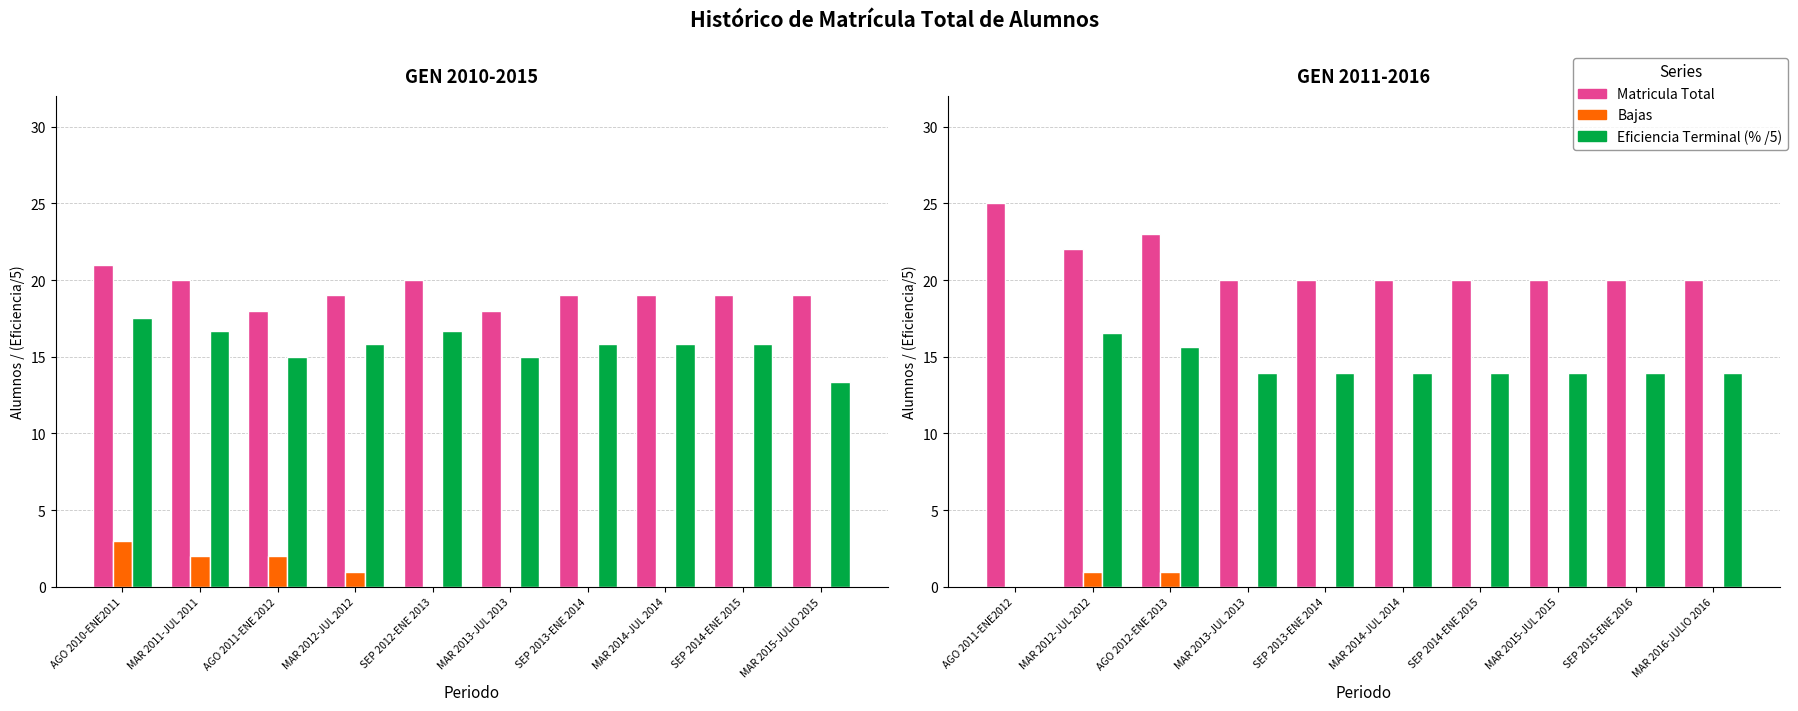

Which category has the highest value in the Matricula Total series?

AGO 2011-ENE2012